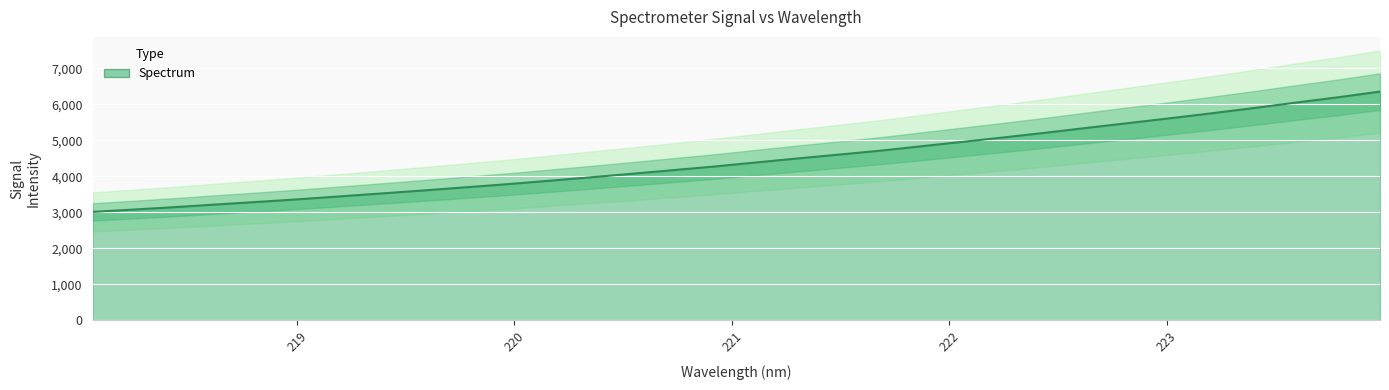

What is the difference between the maximum and minimum values?

3341.8